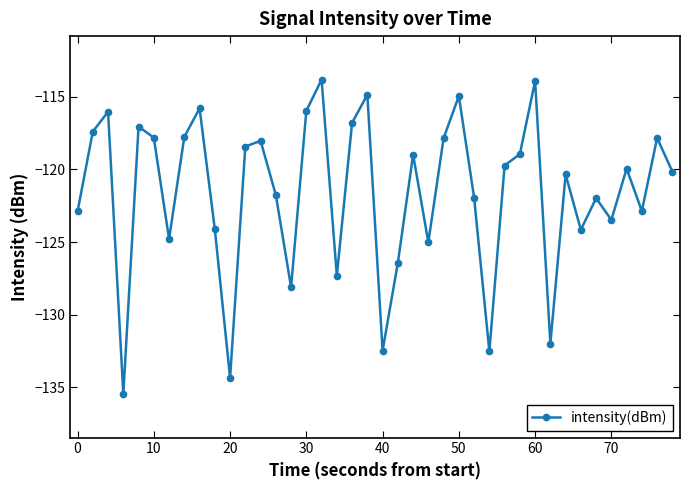

How many interior local valleys (lower than both neighbors) does the data have?

12